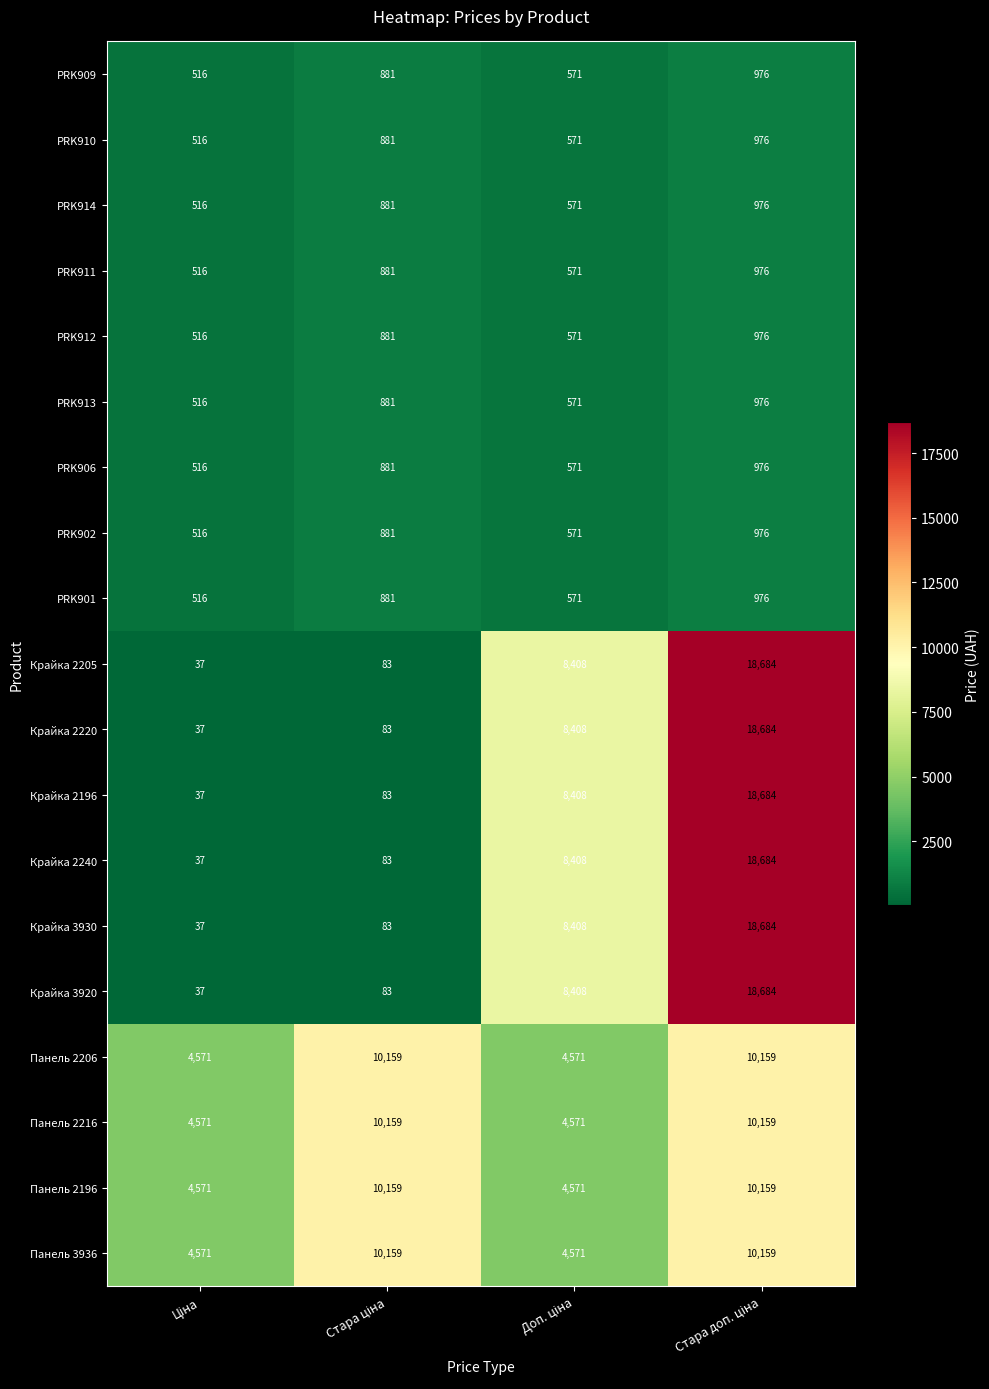

What is the difference between the maximum and minimum values in the Панель 2196 series?

5588